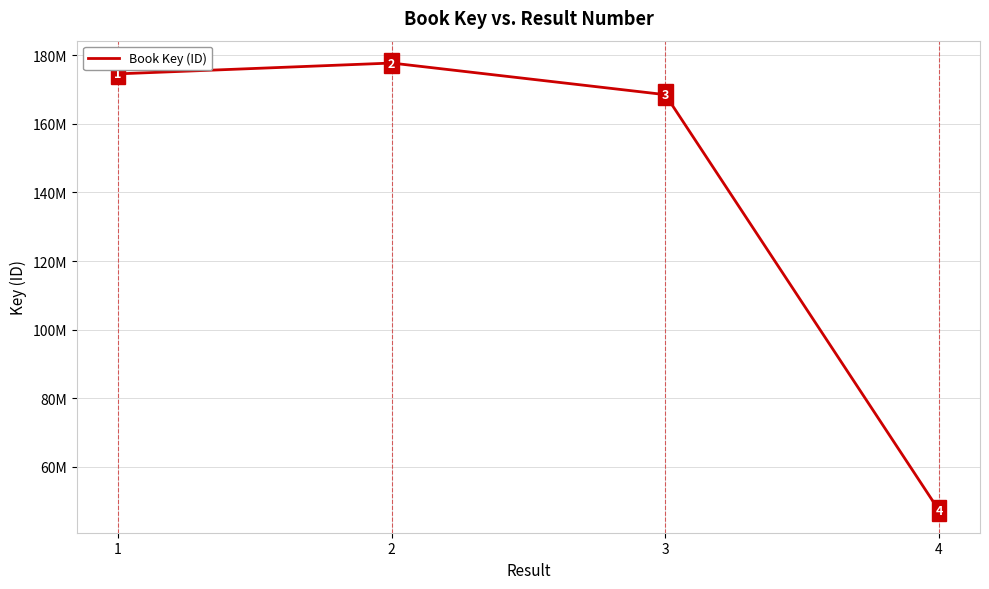

Between 2 and 4, which is larger?

2